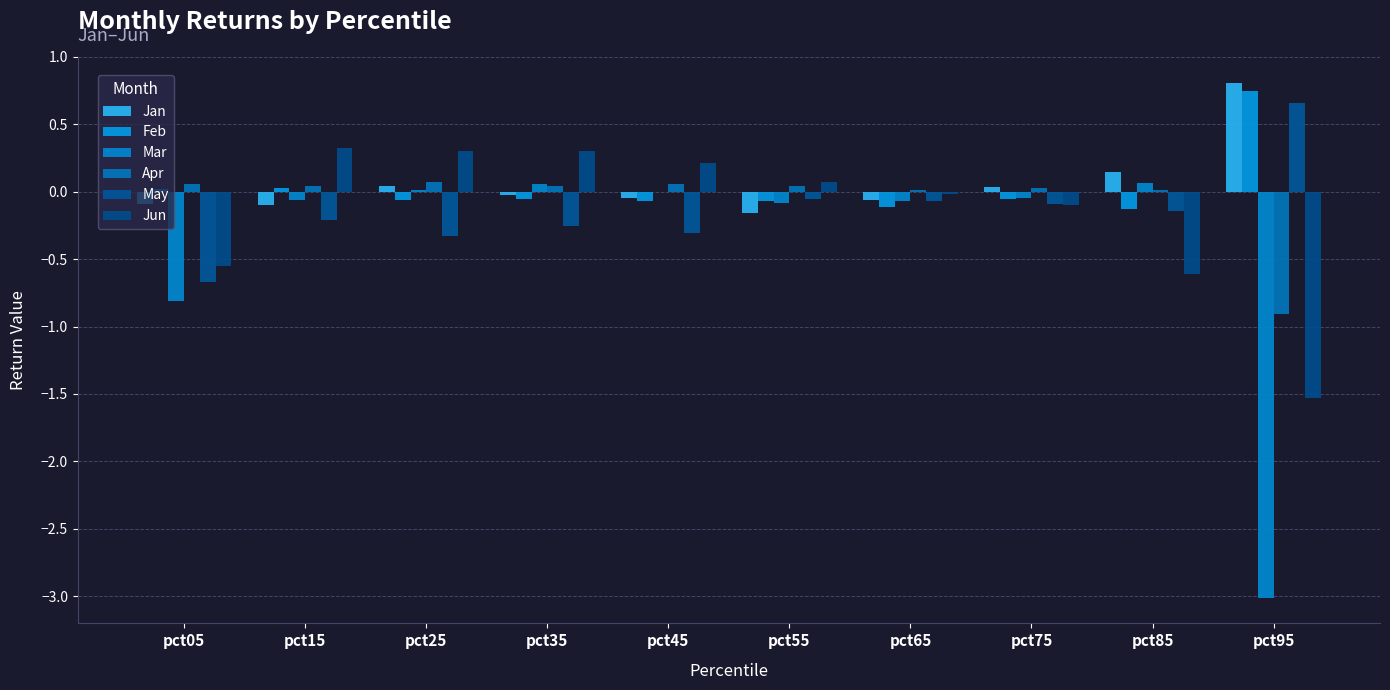

How many categories are shown in the chart?

10